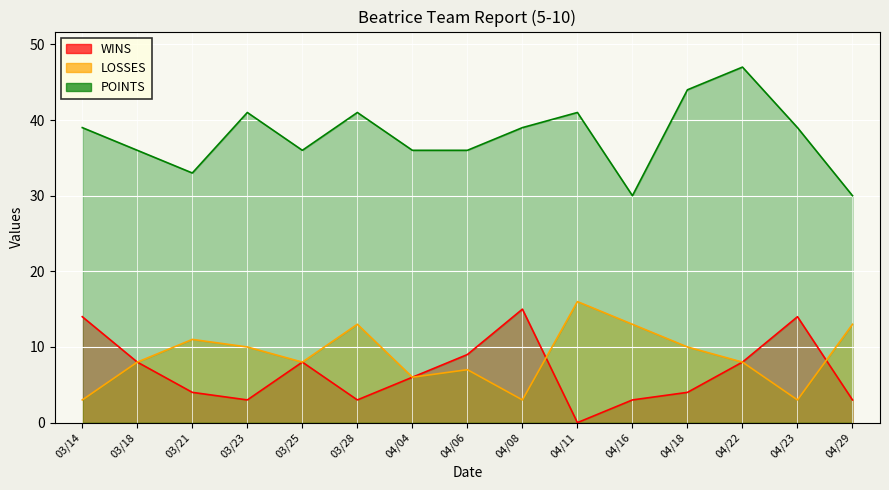

Is the value of LOSSES at 04/11 greater than the value of POINTS at 04/08?

No